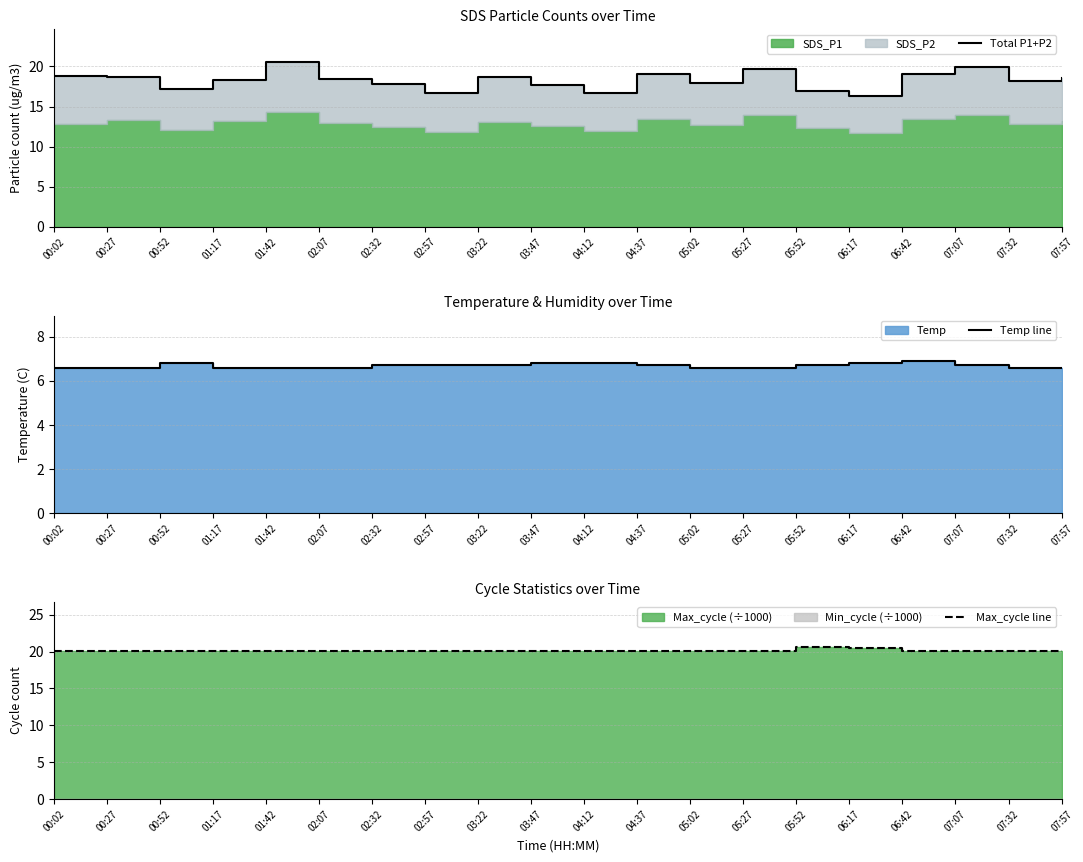

Which series has the largest range (max minus min)?

Total P1+P2